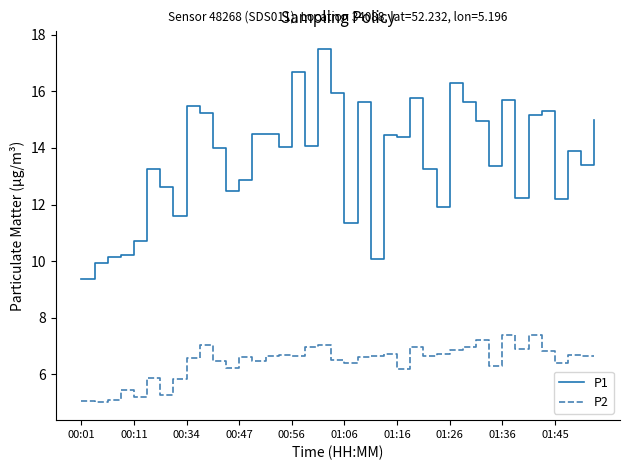

Which series has the widest spread of values?

P1